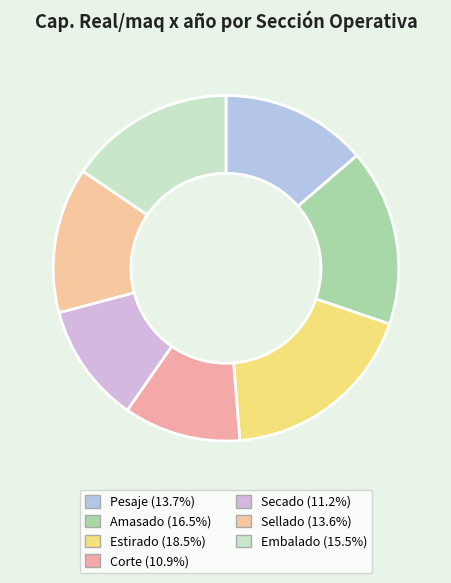

What percentage do Pesaje and Corte together represent?

24.6%